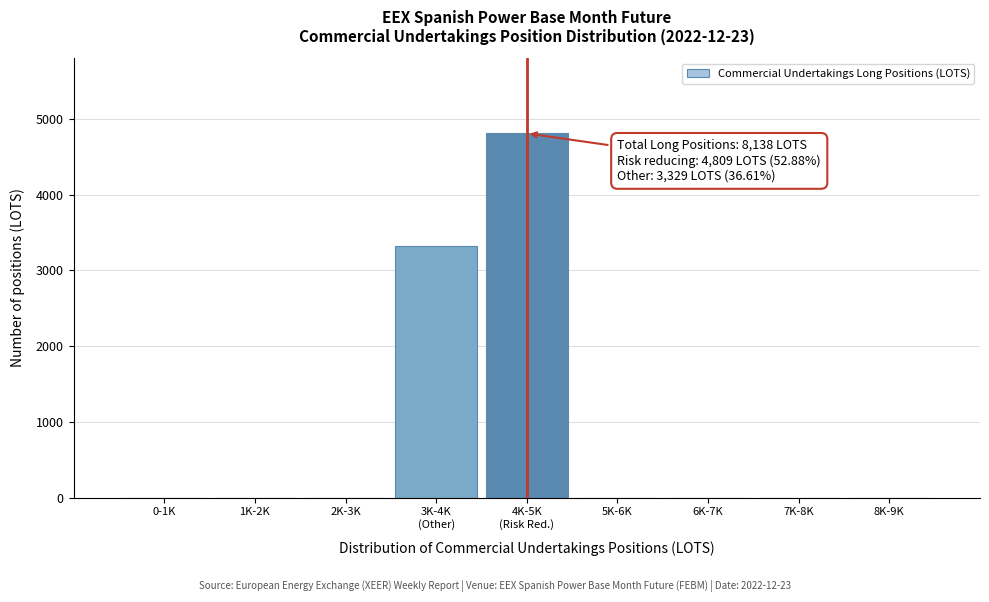

What is the maximum value shown in the chart?

4809